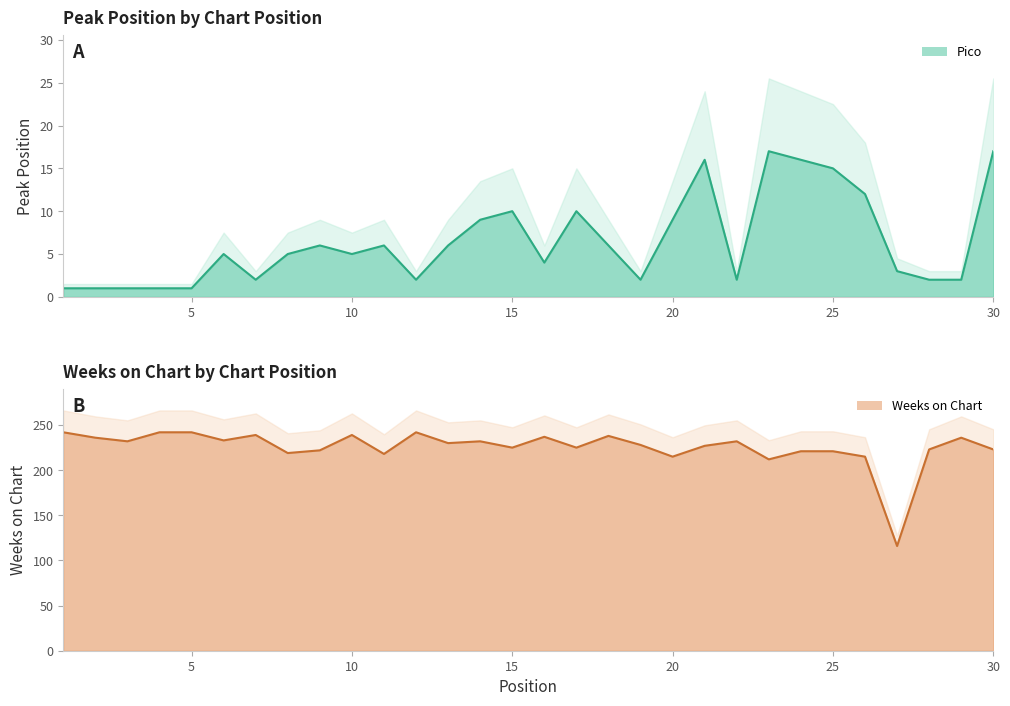

How many interior local peaks does the Weeks on Chart series have?

8